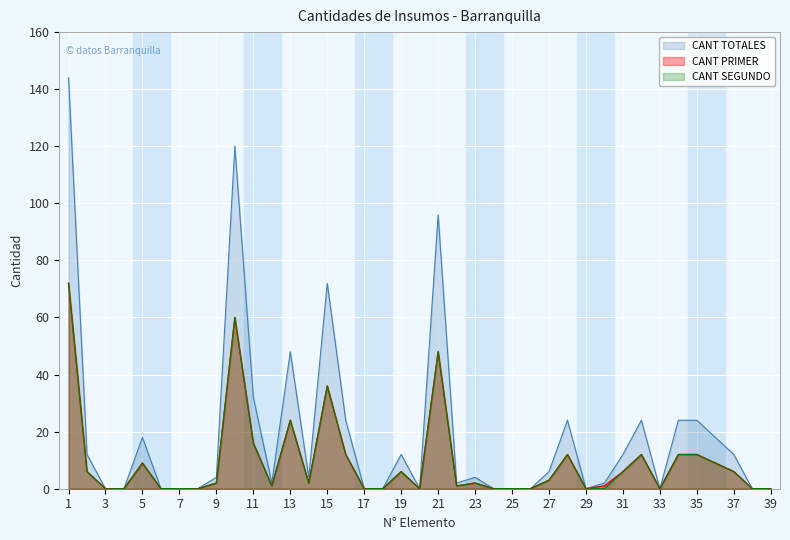

What is the difference between the maximum and minimum values in the CANT SEGUNDO series?

72